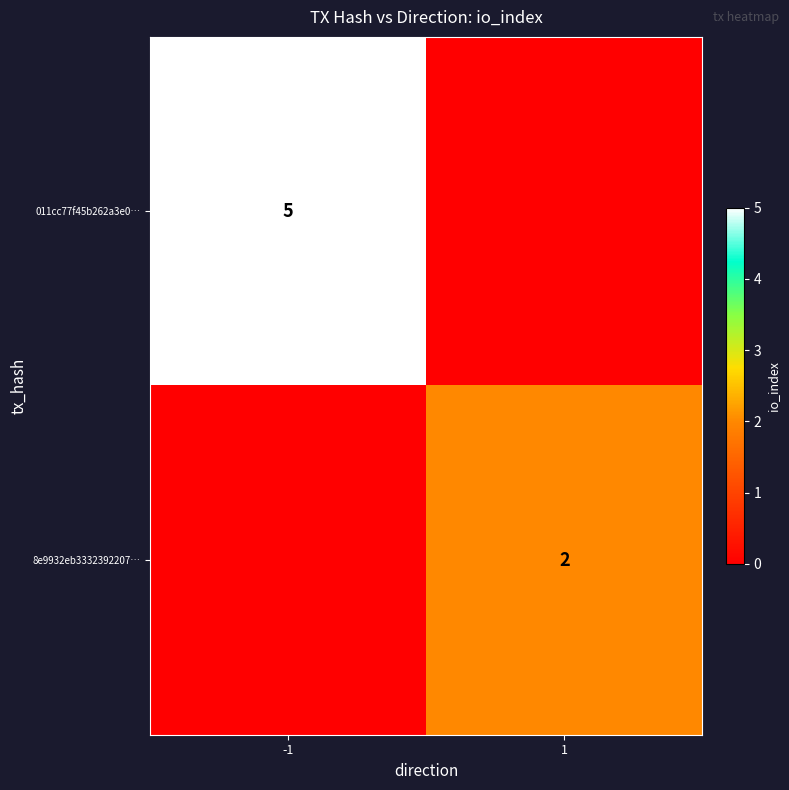

Is it true that 011cc77f45b262a3e0… equals 8 at -1?

False